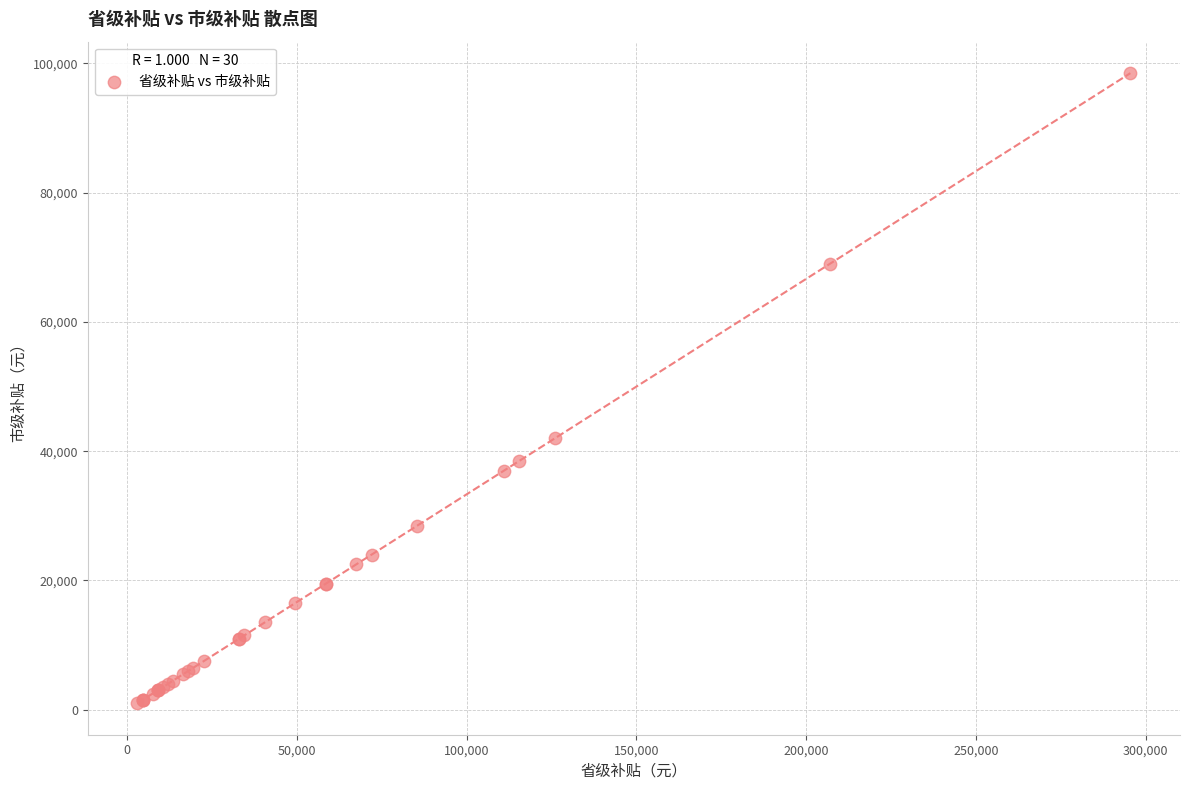

What Y value in the scatter plot is closest to 49750?

42000